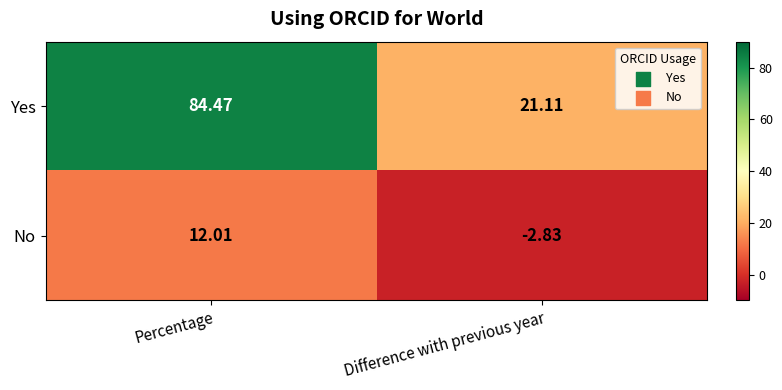

Which category has the lowest value across all series?

Difference with previous year